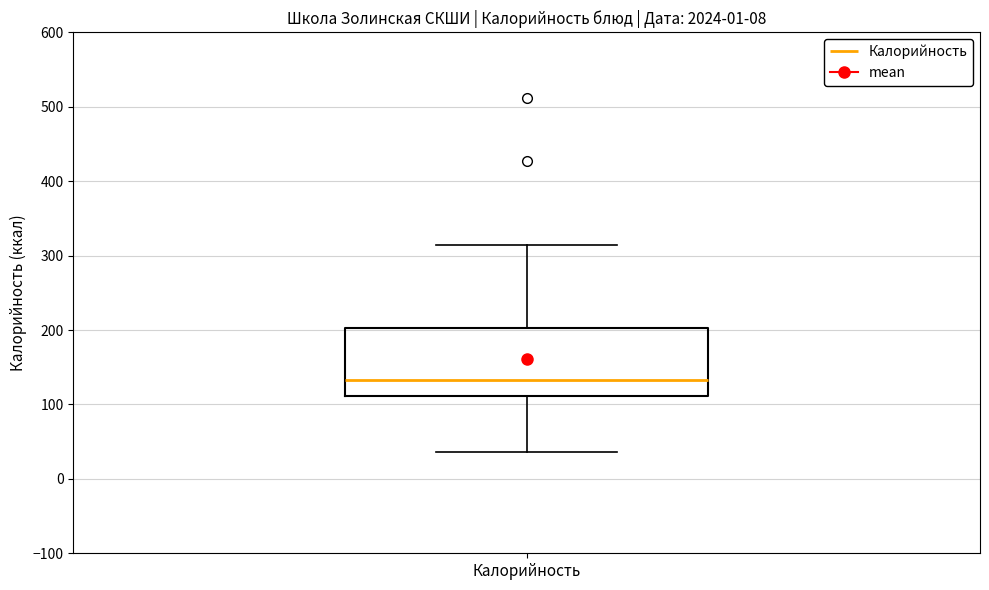

Read this box plot against the y-axis: the position of the median line, the range covered by the box, and the ends of both whiskers. The values are not printed on the chart, so give them approximately, as read against the axis.

median 130, box 110 to 200, whiskers 40 to 310